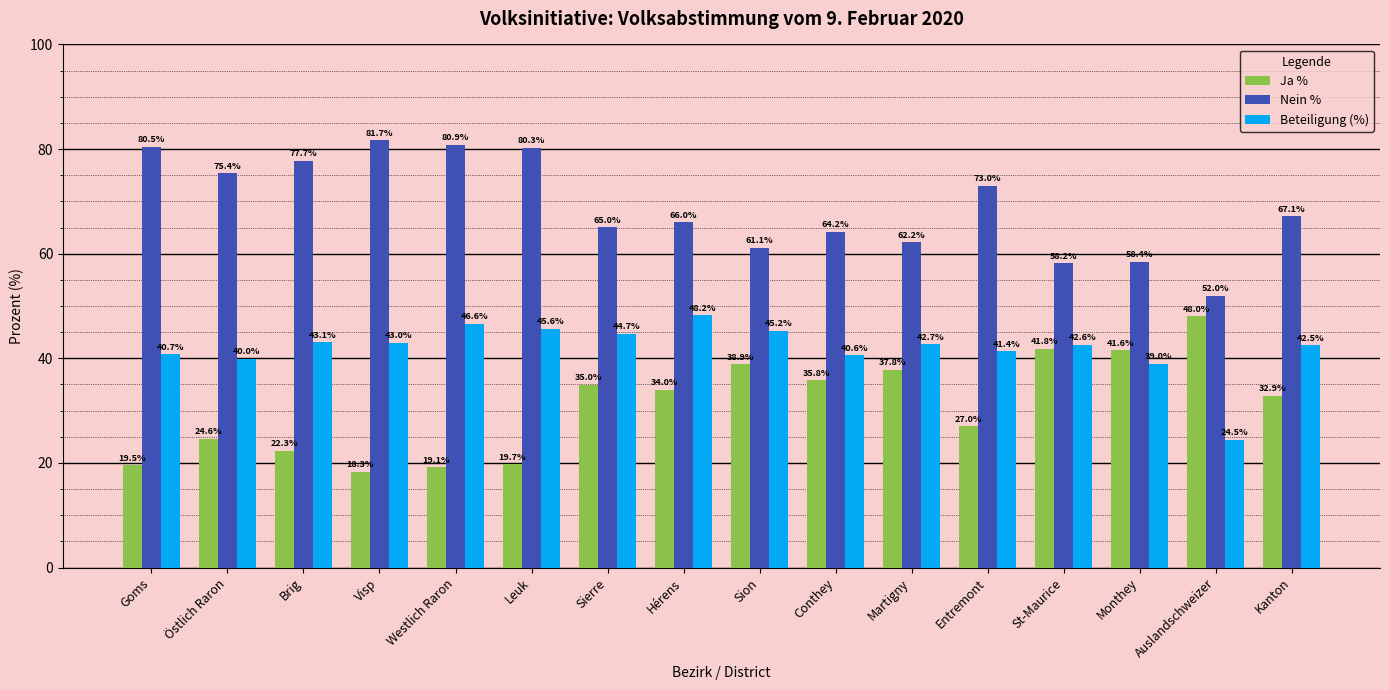

What are all the series names shown in the legend?

Ja %, Nein %, Beteiligung (%)